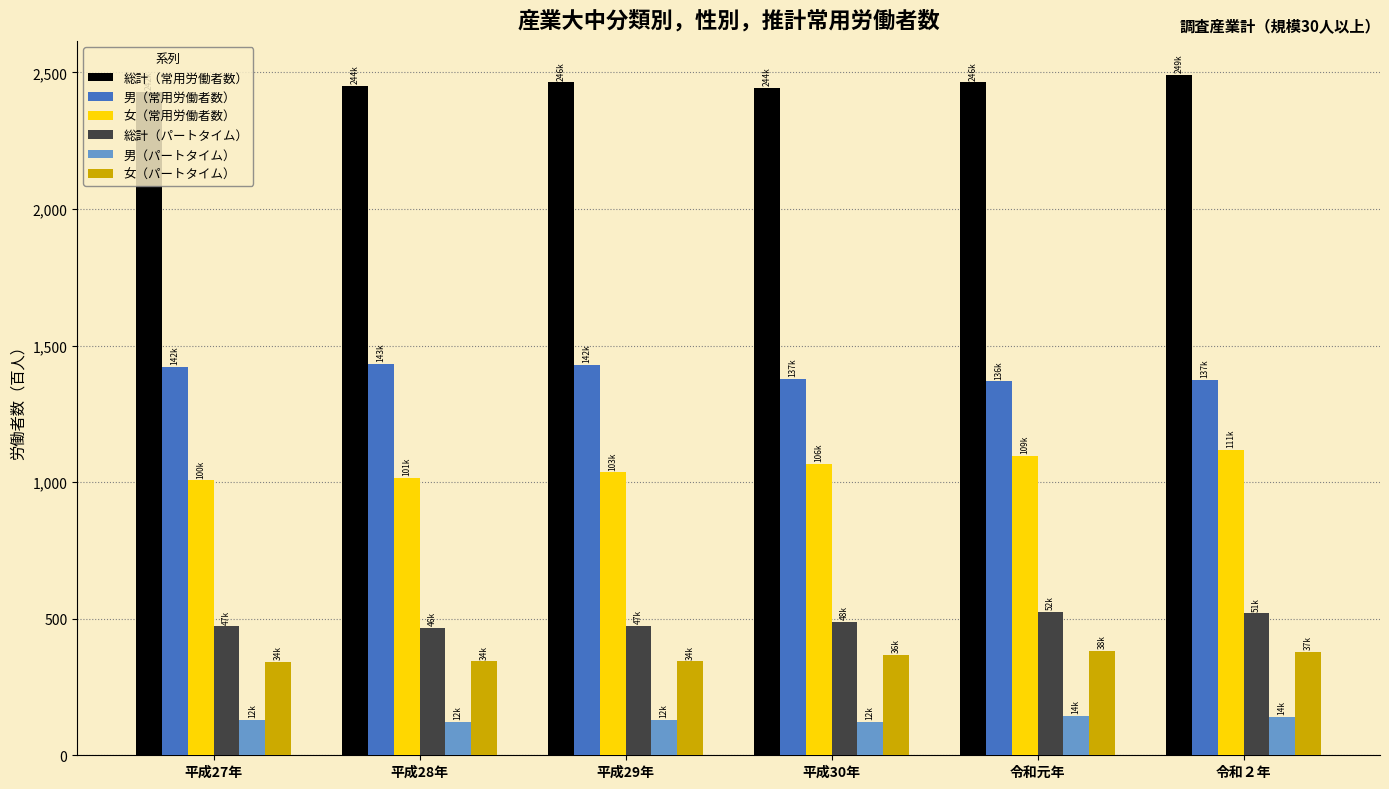

Which series has the largest total across all categories?

総計（常用労働者数）